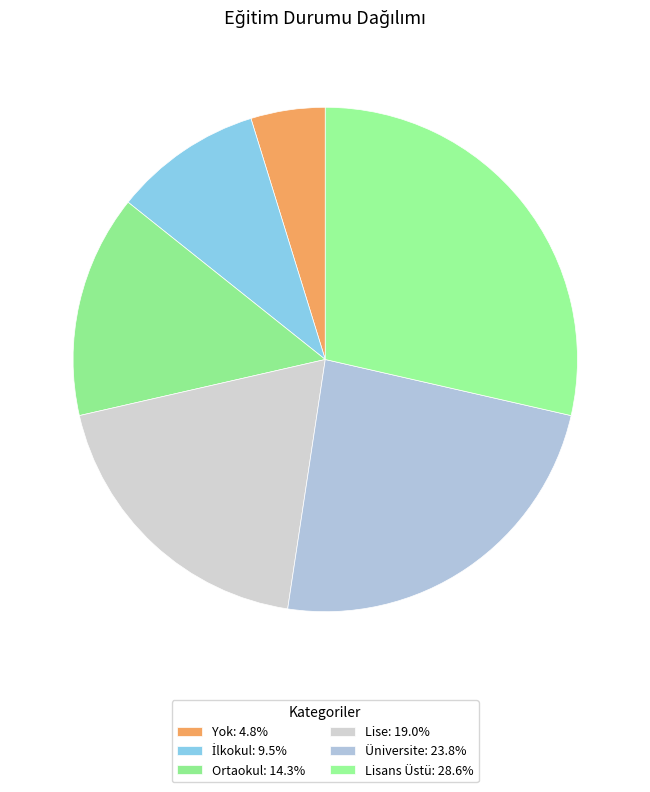

Is it true that Üniversite is 36% of the pie?

False